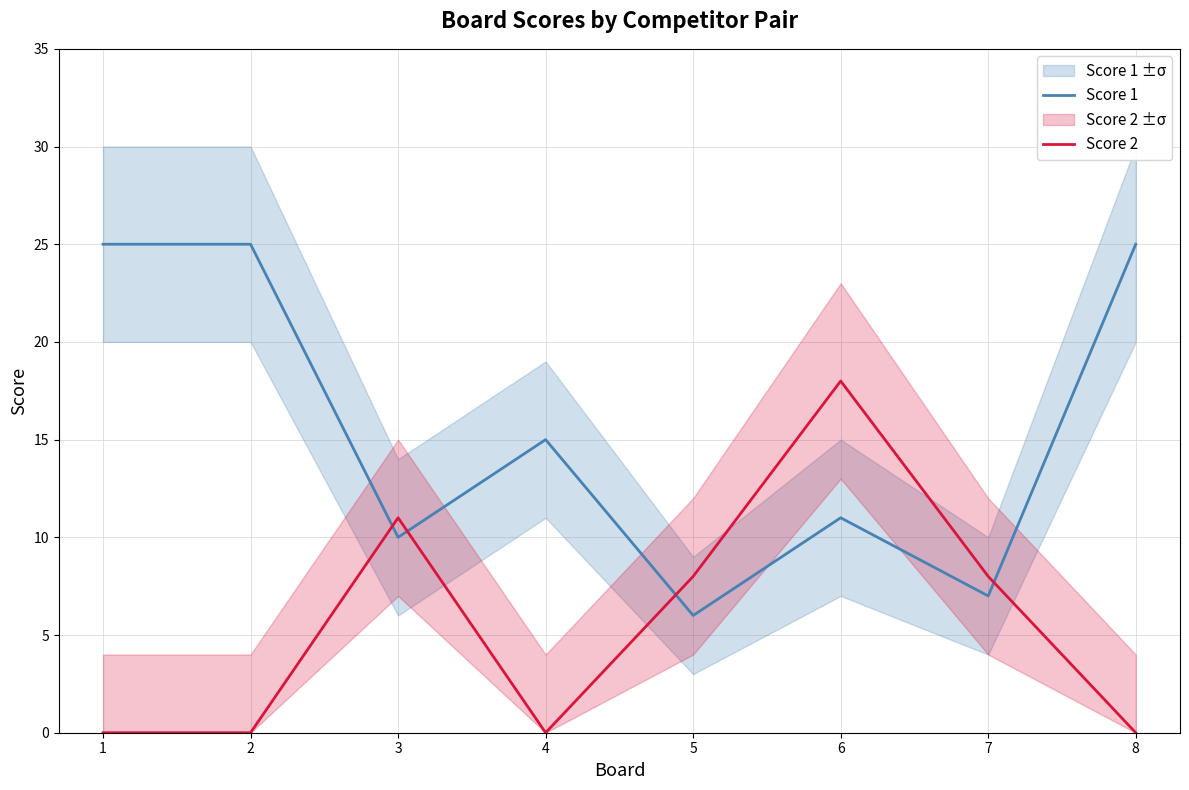

What is the difference between the highest and lowest values at 3?

1